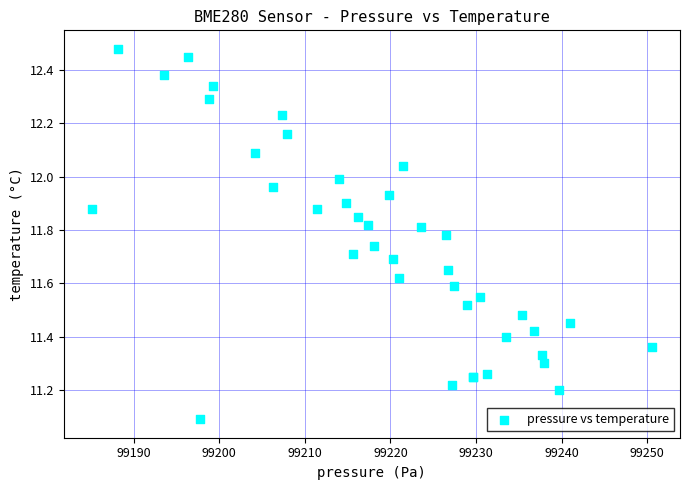

What Y value in the scatter plot is closest to 11?

11.1